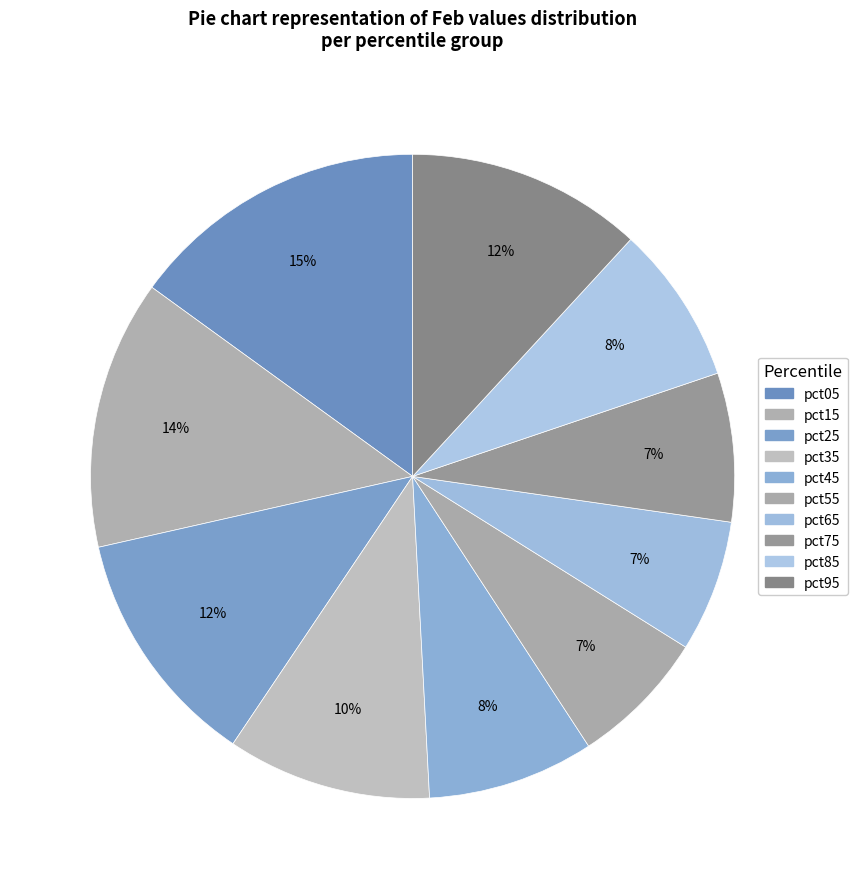

The pct35 slice represents 5% of the pie. True or false?

False